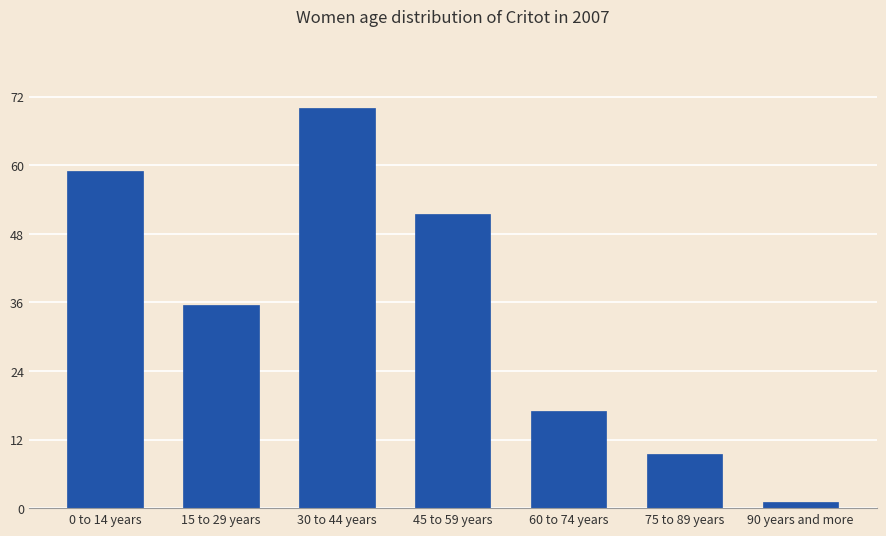

Count the number of values greater than 35.

4